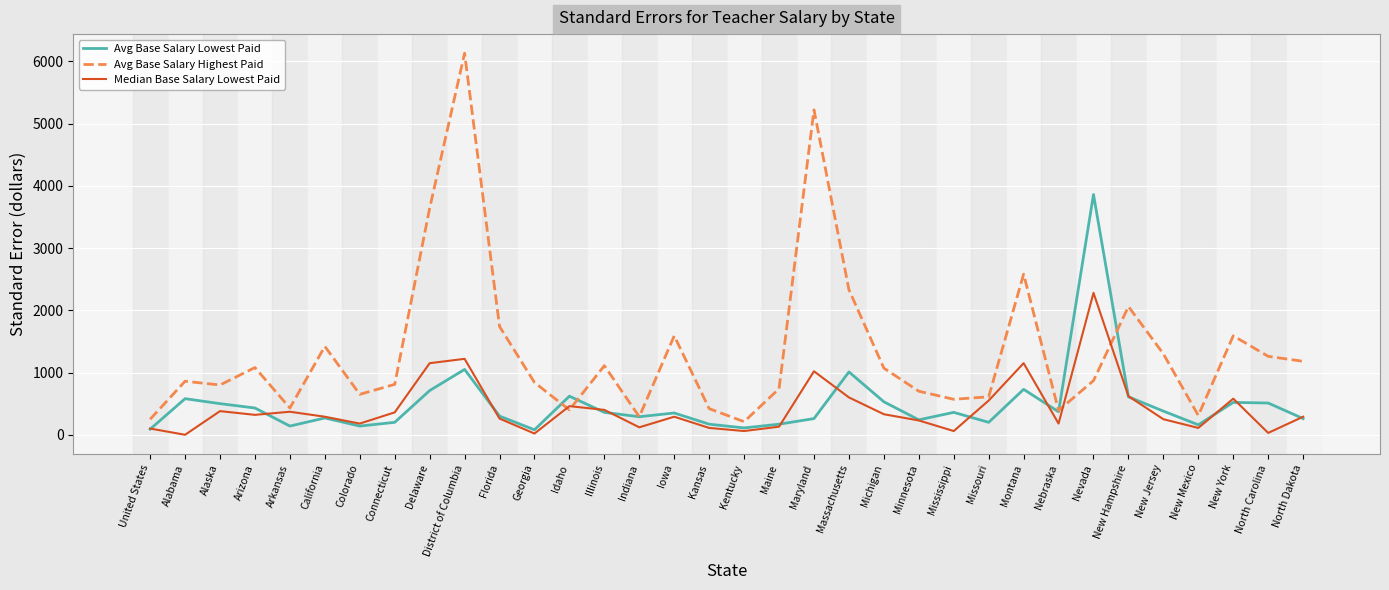

The Avg Base Salary Lowest Paid series shows 710 at Delaware. True or false?

True